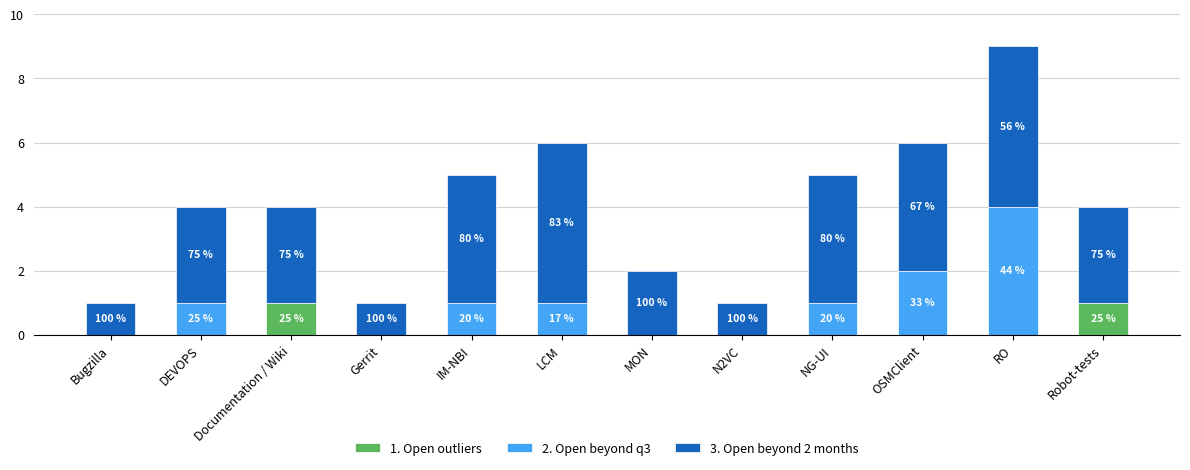

Does the chart contain stacked bars?

Yes